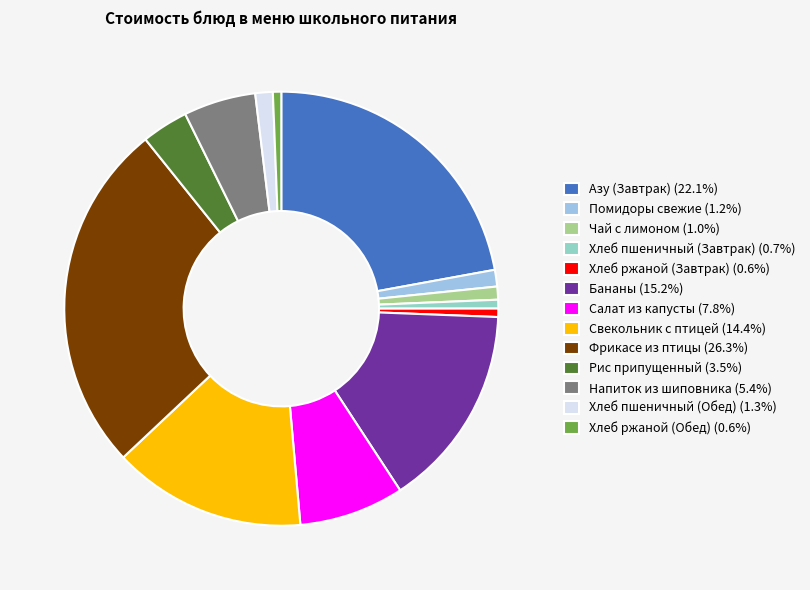

Is it true that Хлеб пшеничный (Завтрак) is 11% of the pie?

False